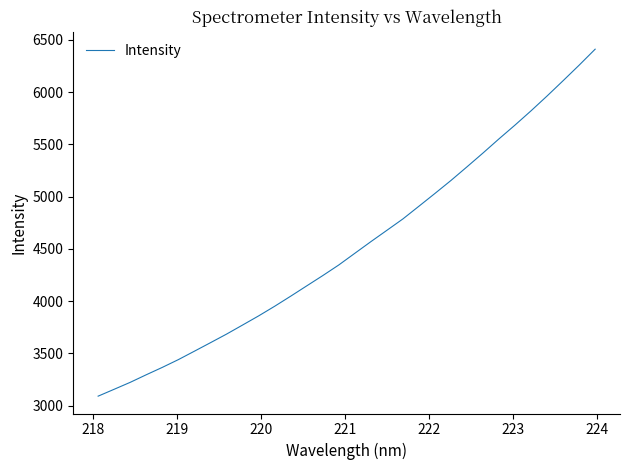

What is the minimum value shown in the chart?

3092.0